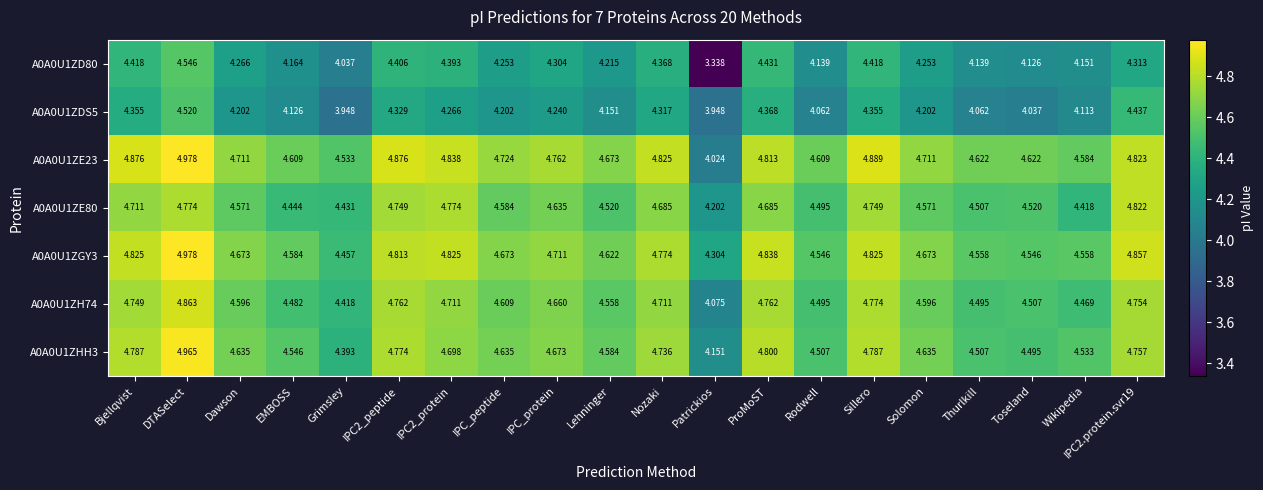

At which label is A0A0U1ZE80 closest to 4?

Patrickios